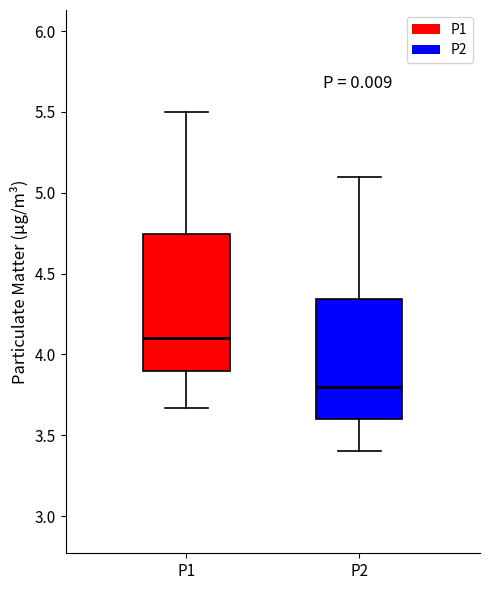

Comparing the boxes themselves (not the whiskers), which one is the tallest?

P1